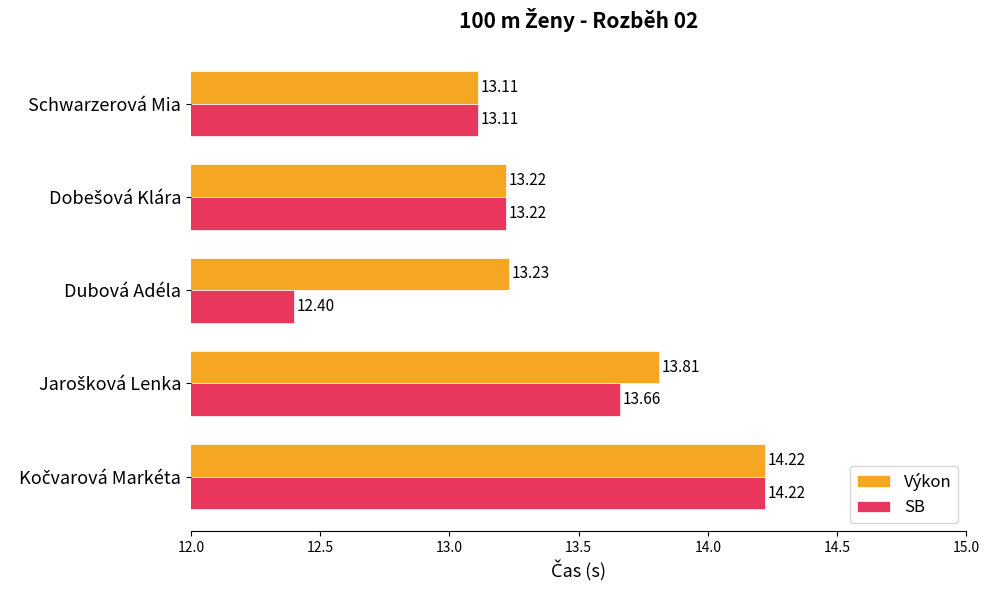

At how many categories does at least one series exceed 13?

5